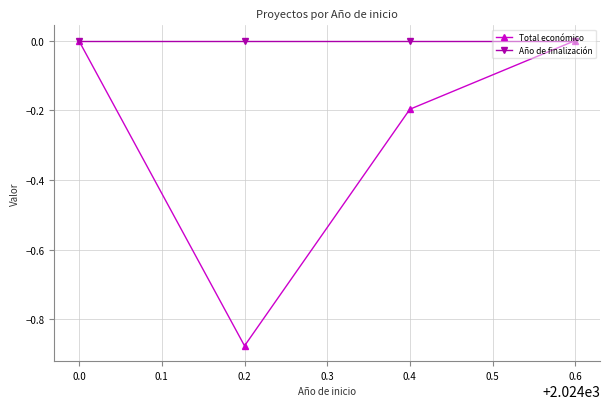

Rank the series at 0.4 from highest to lowest value.

Año de finalización, Total económico